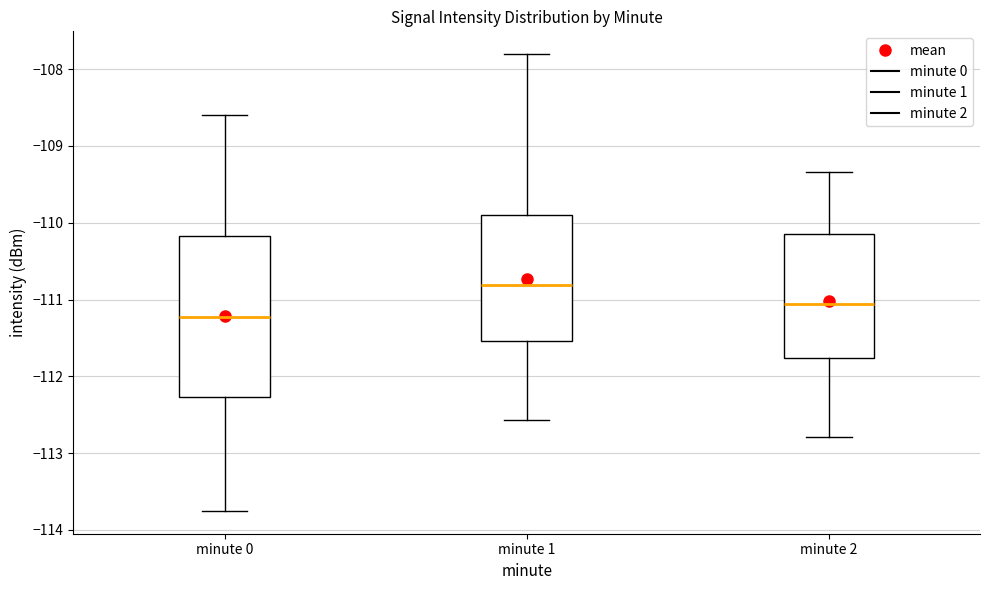

Reading left to right, read every box against the y-axis: the position of its median line, the range the box covers, and the ends of its whiskers. The values are not printed on the chart, so give them approximately, as read against the axis.

minute 0: median -111.2, box -112.3 to -110.2, whiskers -113.8 to -108.6
minute 1: median -110.8, box -111.5 to -109.9, whiskers -112.6 to -107.8
minute 2: median -111.1, box -111.8 to -110.2, whiskers -112.8 to -109.3